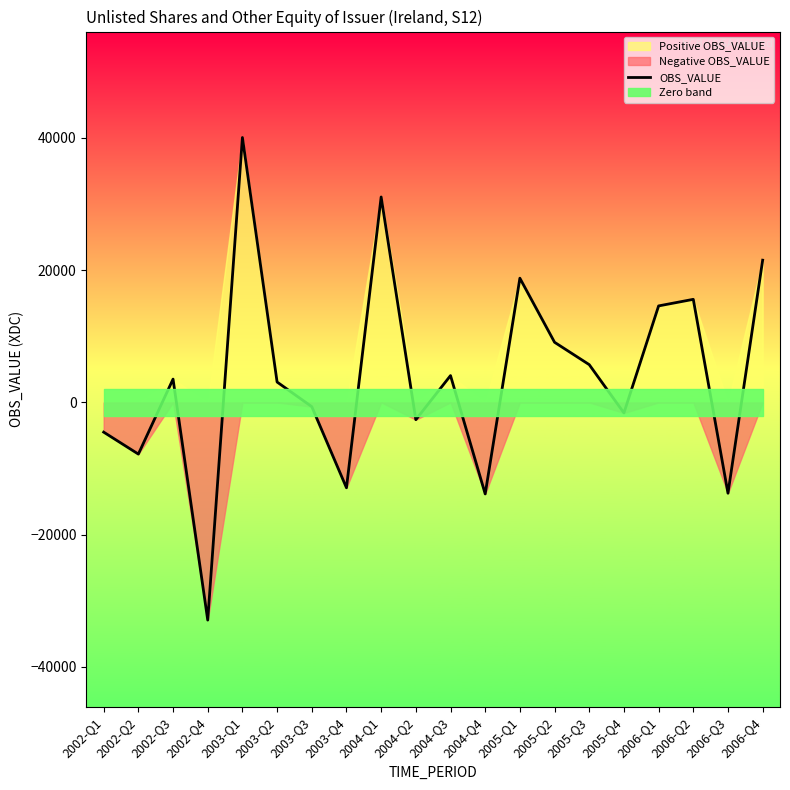

What is the label of the 8th point from the right?

2005-Q1